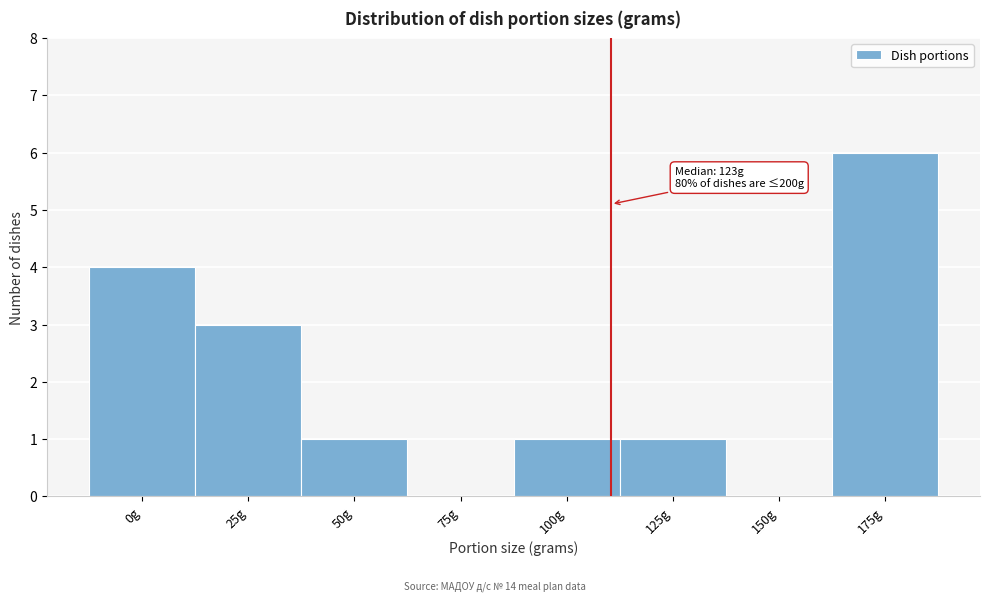

Reading left to right, extract all data points from this chart.

0g=4	25g=3	50g=1	75g=0	100g=1	125g=1	150g=0	175g=6